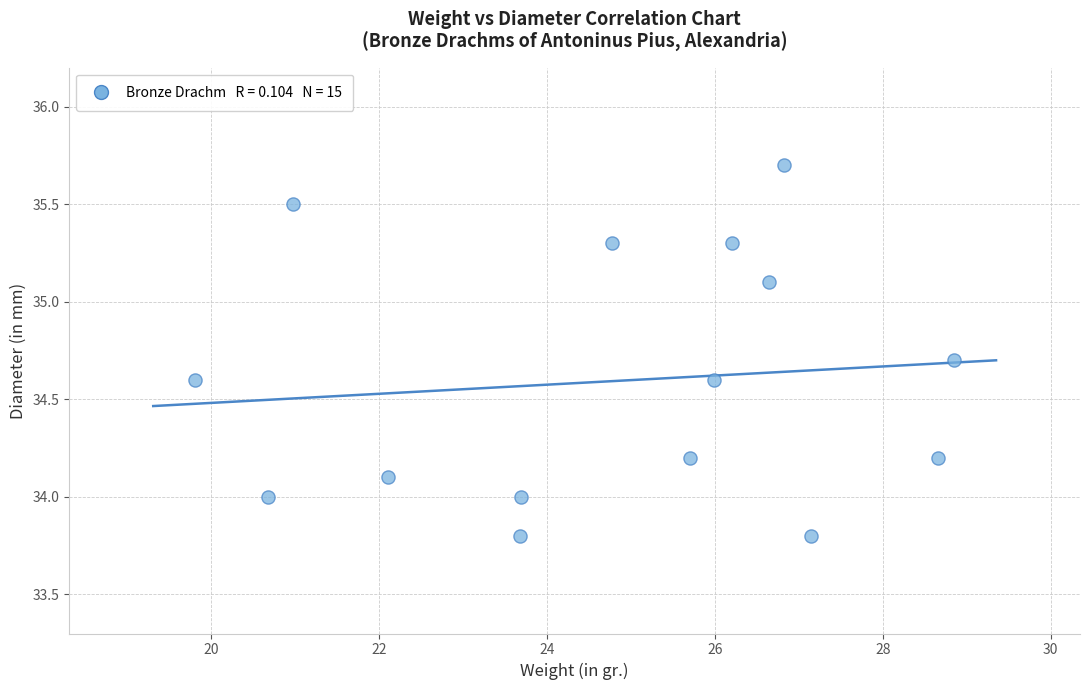

What is the range of X values (max minus min)?

9.0